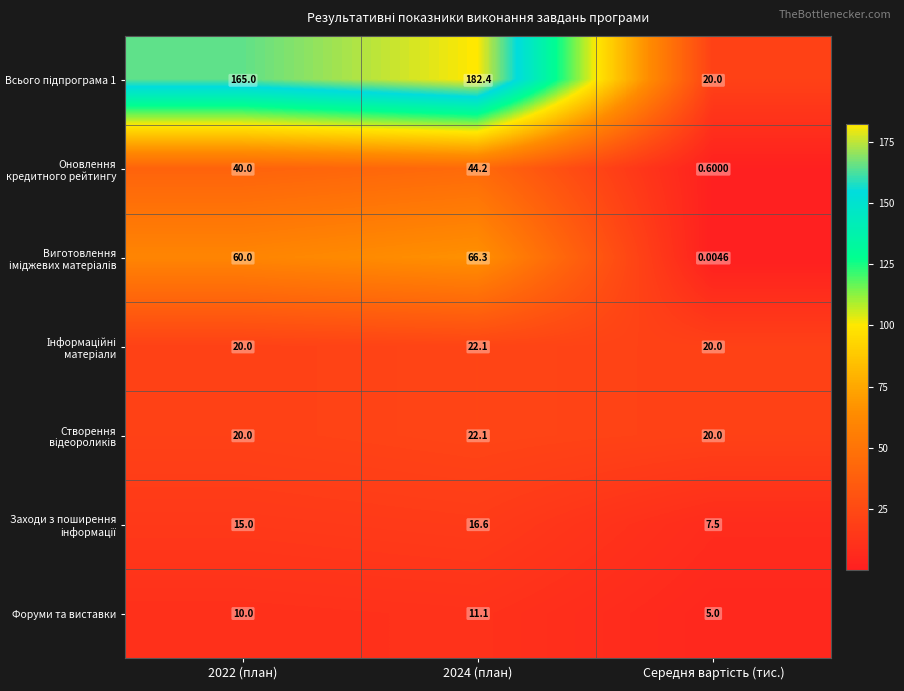

Which series changed the most between 2024 (план) and Середня вартість (тис.)?

Всього підпрограма 1